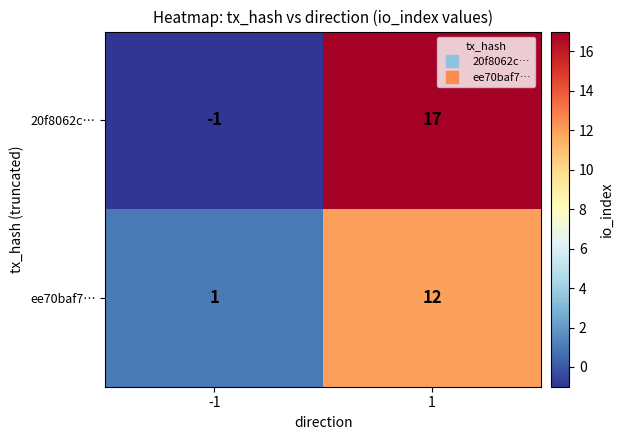

Reading left to right, transcribe all the data shown in this chart.

20f8062c…: -1=-1	1=17
ee70baf7…: -1=1	1=12